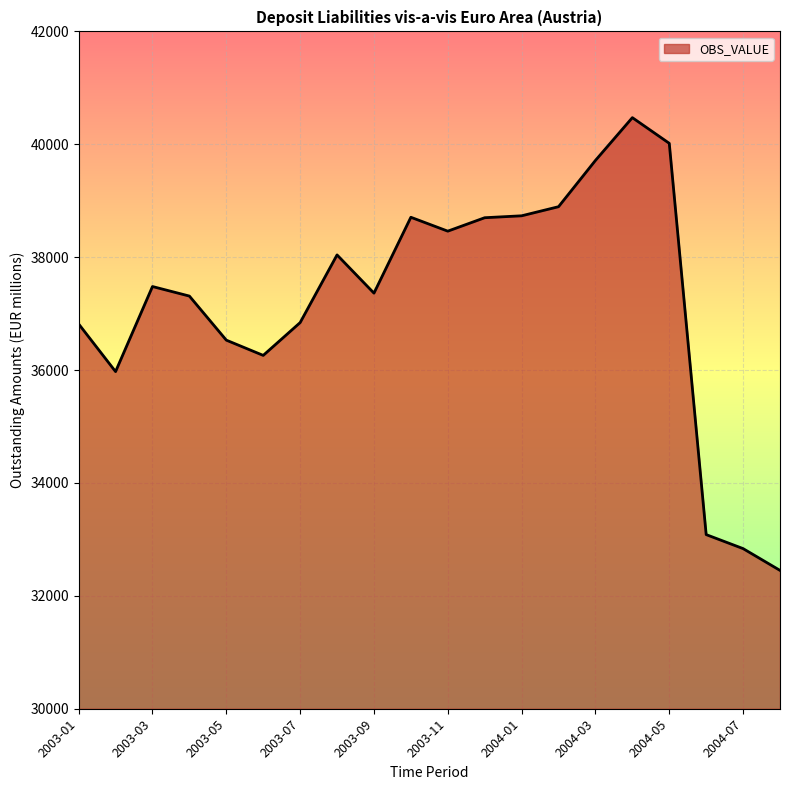

What is the smallest value displayed?

32451